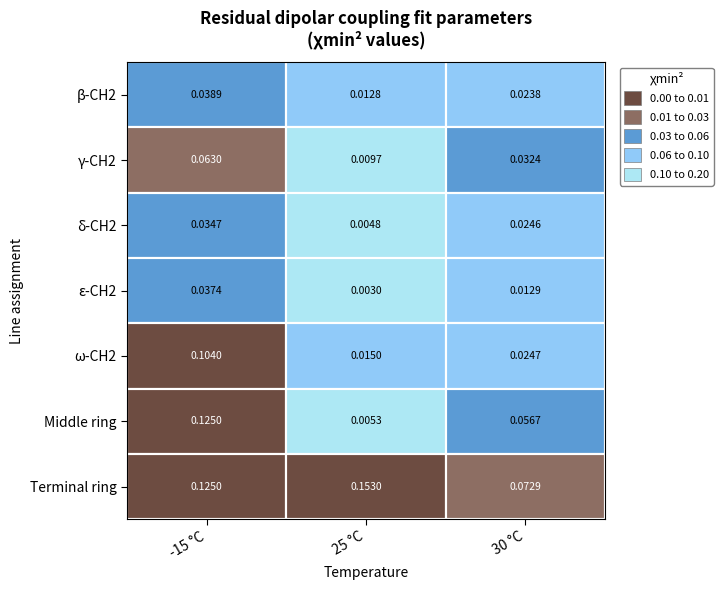

Reading right to left, list all the values displayed in this chart.

β-CH2: δ-CH2=0.0	γ-CH2=0.0	β-CH2=0.0
γ-CH2: δ-CH2=0.0	γ-CH2=0.0	β-CH2=0.1
δ-CH2: δ-CH2=0.0	γ-CH2=0.0	β-CH2=0.0
ε-CH2: δ-CH2=0.0	γ-CH2=0.0	β-CH2=0.0
ω-CH2: δ-CH2=0.0	γ-CH2=0.0	β-CH2=0.1
Middle ring: δ-CH2=0.1	γ-CH2=0.0	β-CH2=0.1
Terminal ring: δ-CH2=0.1	γ-CH2=0.2	β-CH2=0.1